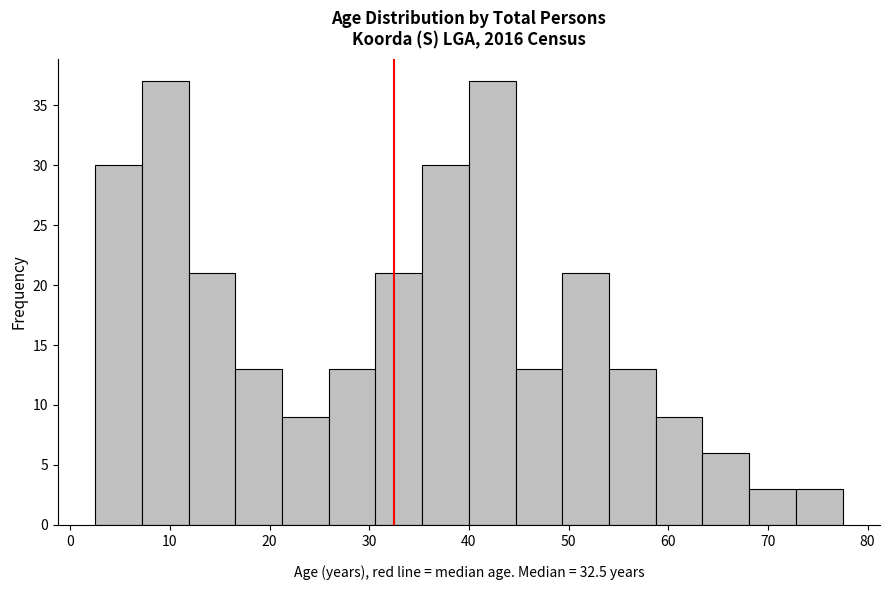

Reading left to right, transcribe this chart: for each bar, give the range it covers on the x-axis and its height. Neither the bar edges nor the heights are printed on the chart, so give them approximately, as read against the axes.

3 to 7: 30
7 to 12: 37
12 to 17: 21
17 to 21: 13
21 to 26: 9
26 to 31: 13
31 to 35: 21
35 to 40: 30
40 to 45: 37
45 to 49: 13
49 to 54: 21
54 to 59: 13
59 to 63: 9
63 to 68: 6
68 to 73: 3
73 to 78: 3